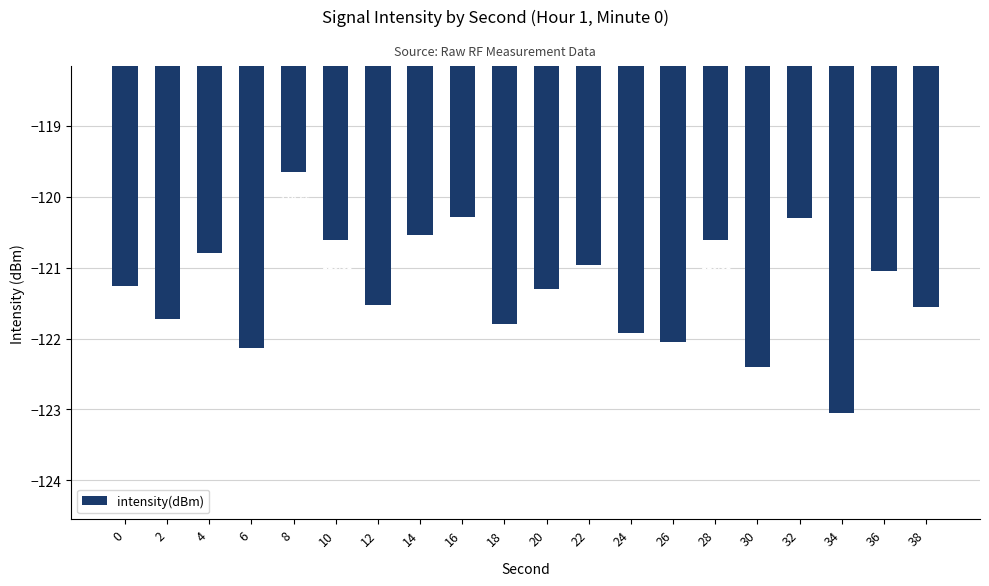

What is the difference between the values at 26 and 8?

2.4